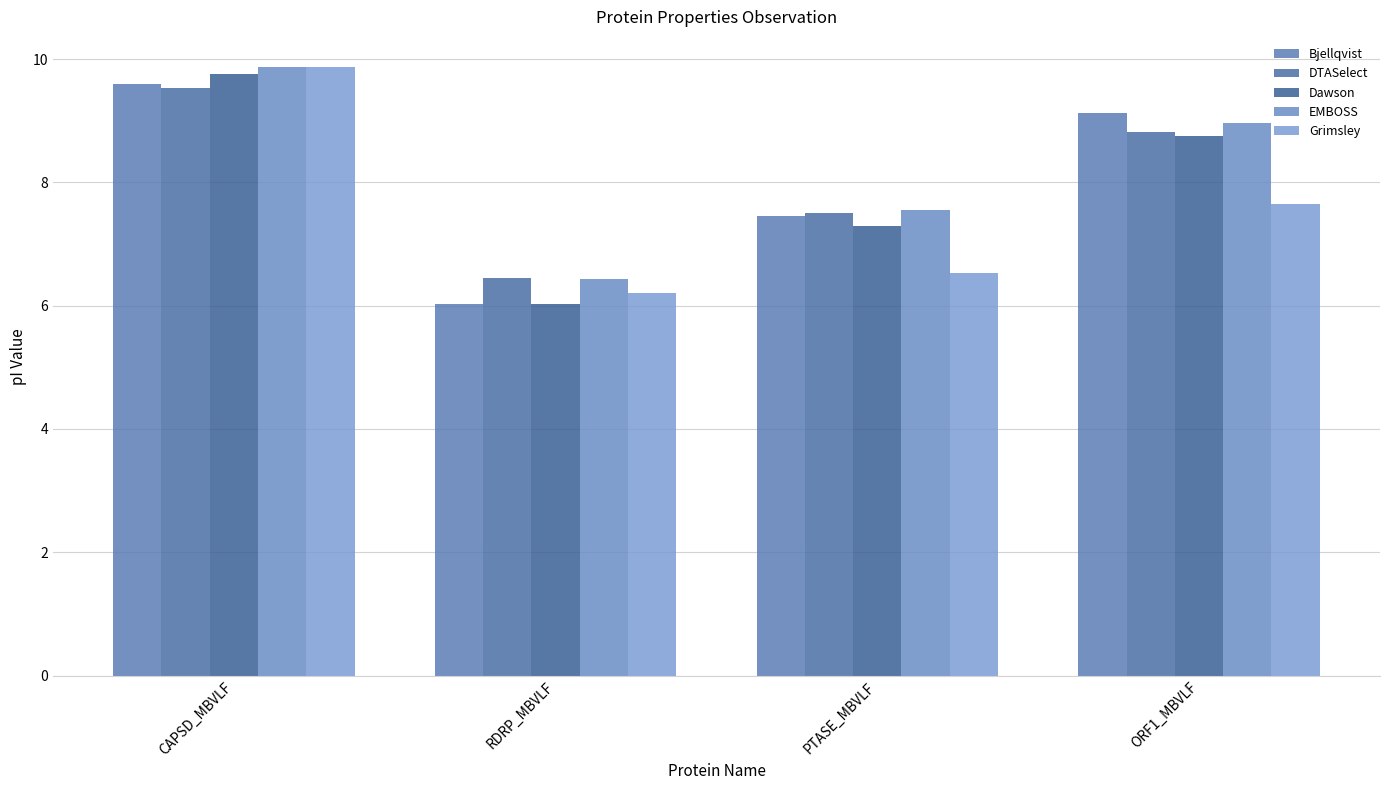

What is the minimum value shown in the chart?

6.0